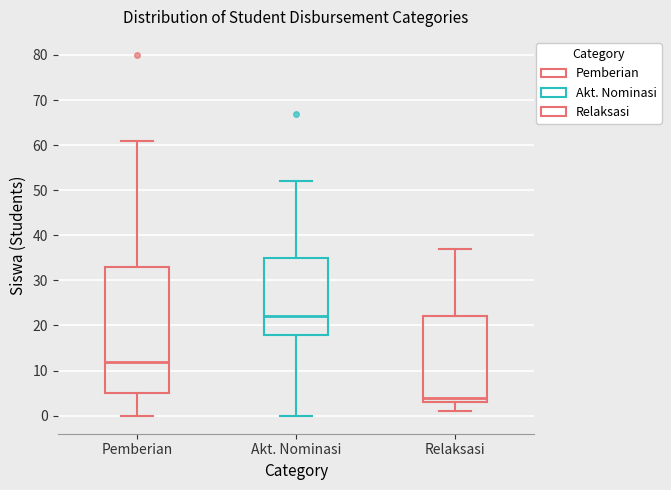

Where is the lower edge of the box for Relaksasi on the y-axis? The values are not printed on the chart, so give them approximately, as read against the axis.

3